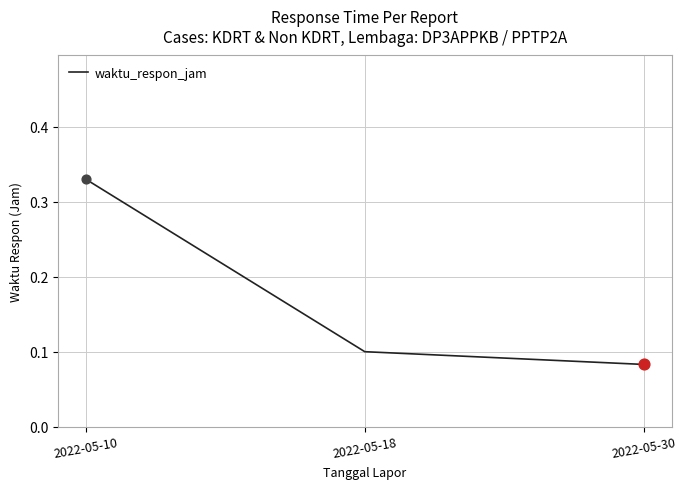

Between 2022-05-18 and 2022-05-30, which is larger?

2022-05-18